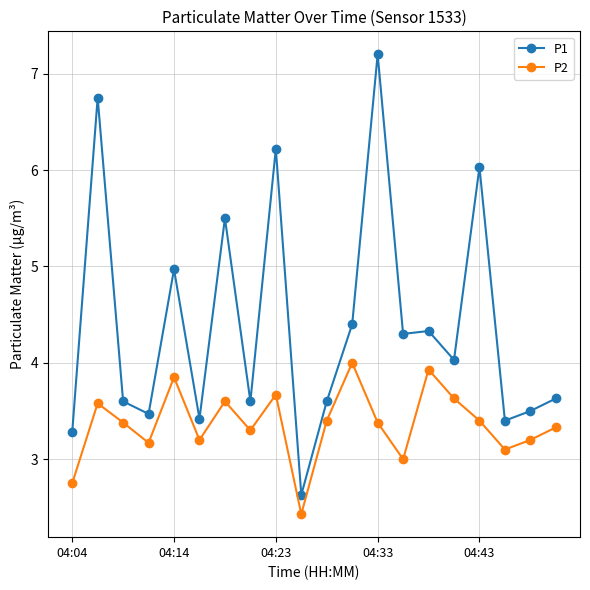

What is the sum of all P2 values?

67.3